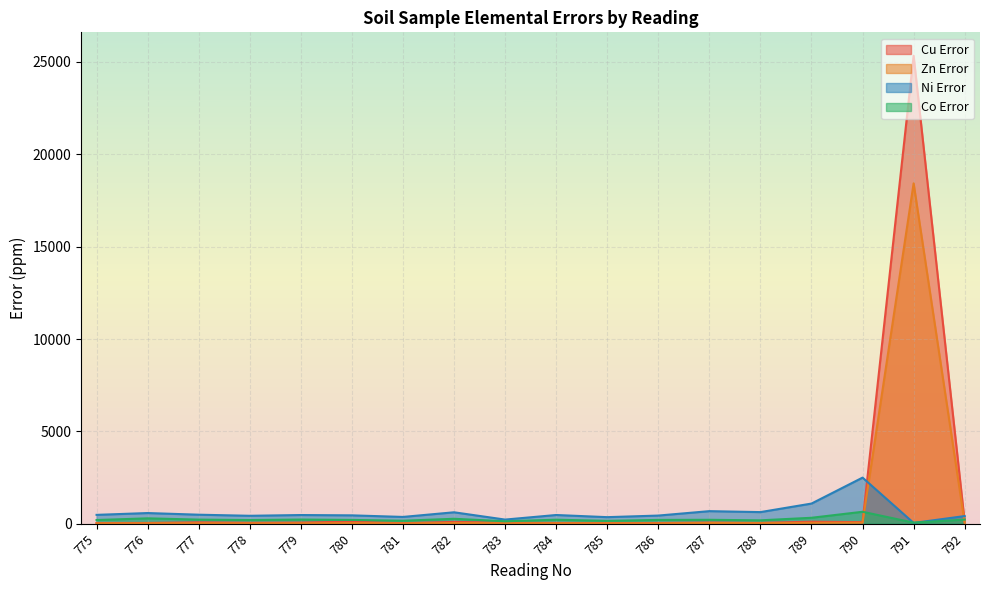

How many lines are shown in the chart?

4